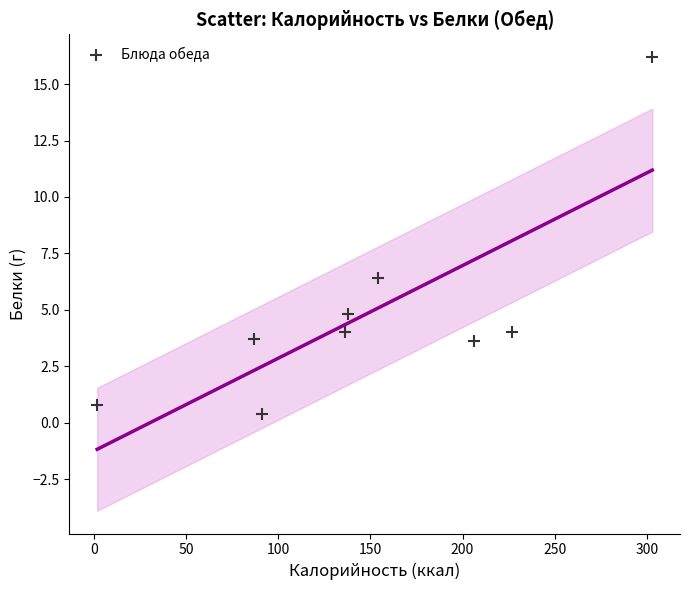

What Y value in the scatter plot is closest to 8?

6.4